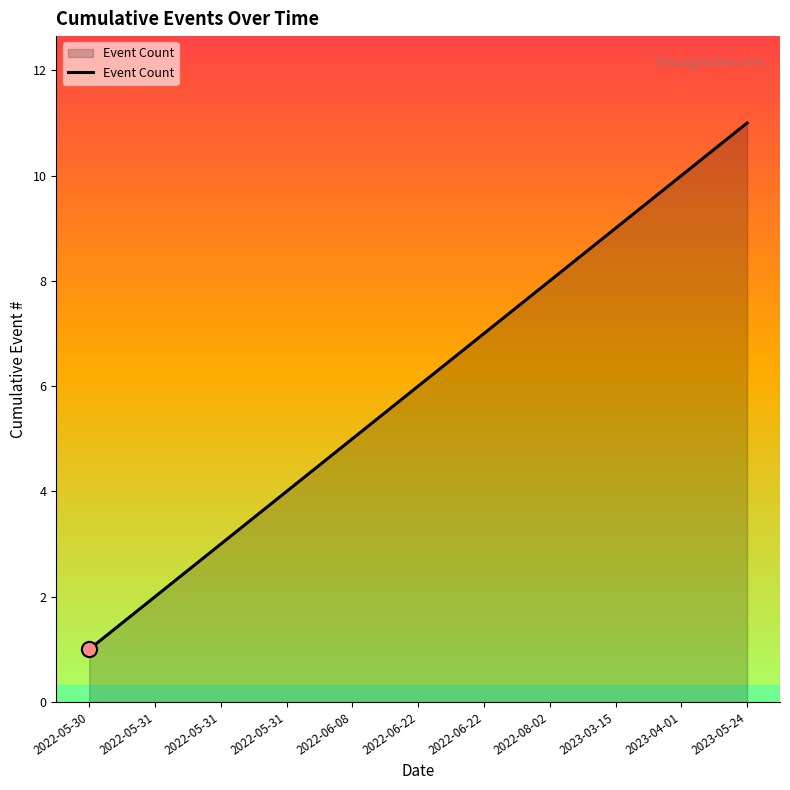

Approximately how many times larger is the value at 2022-06-22 compared to 2023-05-24?

0.5